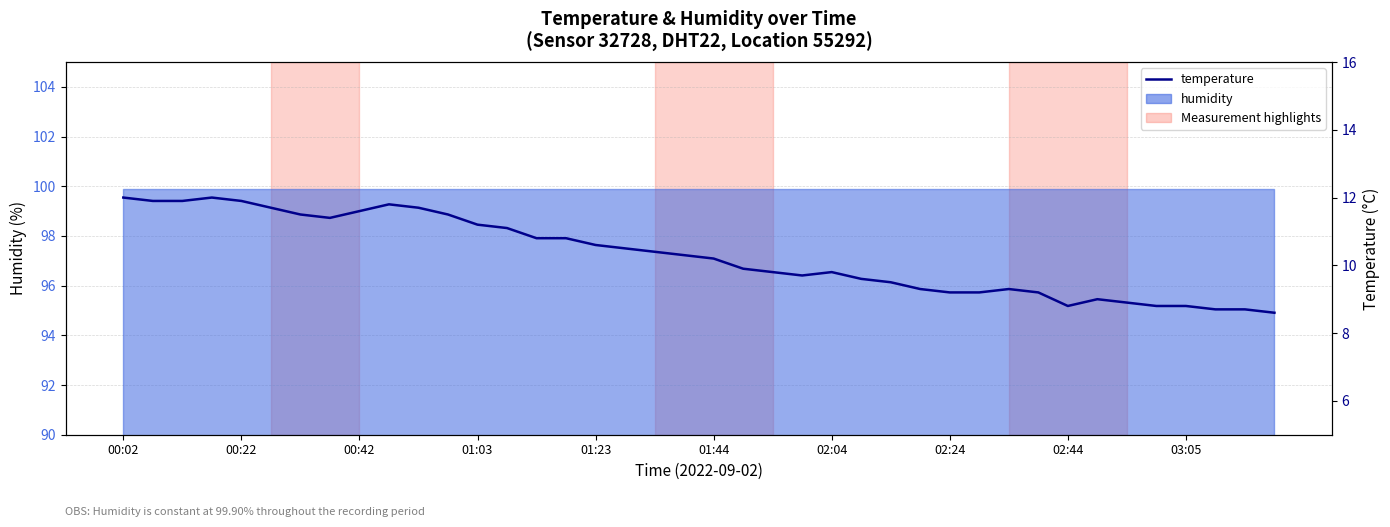

True or false: the data shows 16.0 at 21.

False